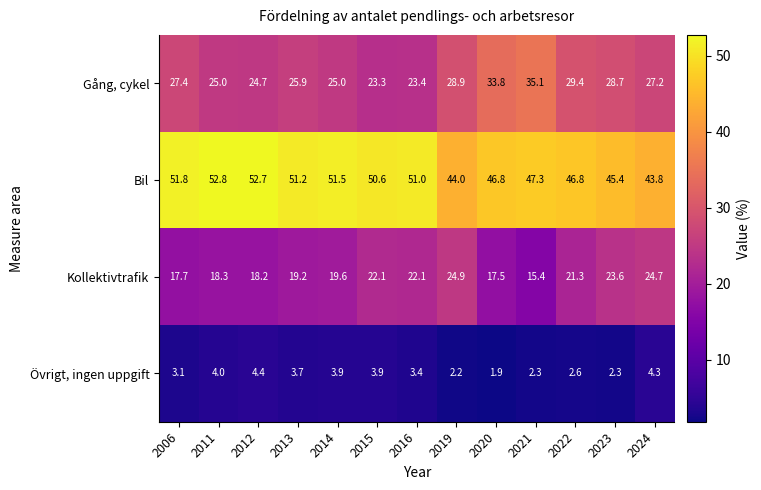

The Övrigt, ingen uppgift series shows 2.5 at 2014. True or false?

False